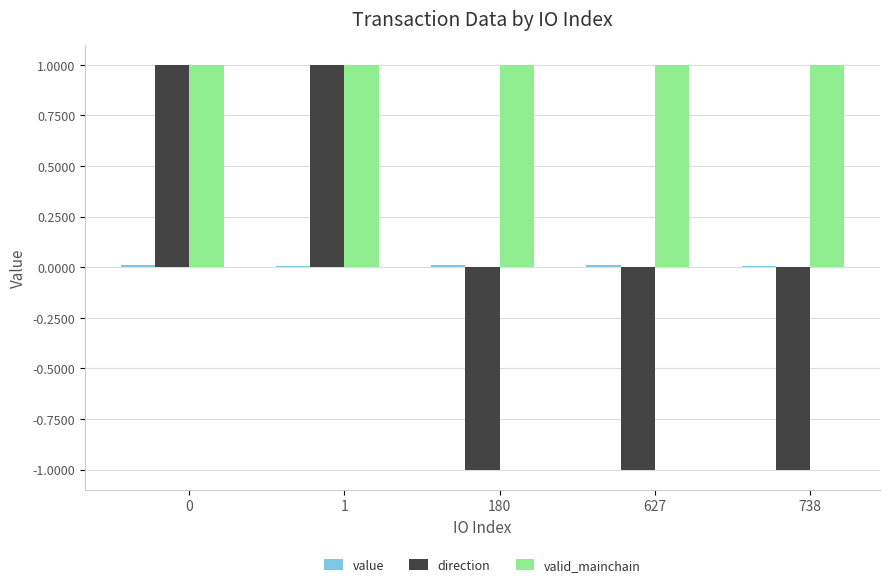

Is it true that direction equals -1.0 at 180?

True